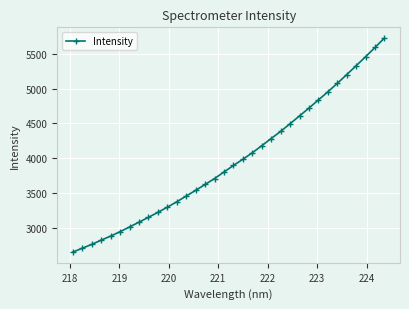

Reading left to right, list all the values displayed in this chart.

2658.3	2714.2	2768.0	2829.6	2887.5	2950.9	3018.7	3086.5	3156.5	3227.3	3301.6	3379.0	3461.3	3542.6	3626.7	3711.7	3805.4	3898.6	3987.8	4080.3	4181.8	4284.5	4386.7	4496.3	4608.3	4720.3	4836.6	4952.0	5073.8	5199.3	5326.0	5455.3	5587.5	5722.8